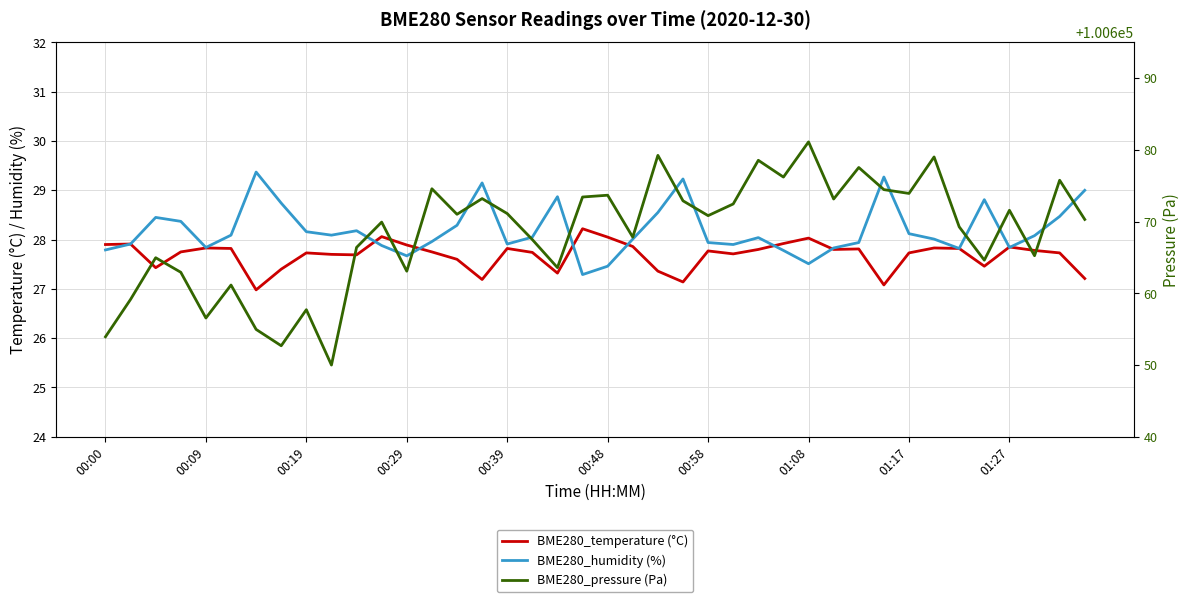

How many data points in BME280_humidity (%) are above 28?

23